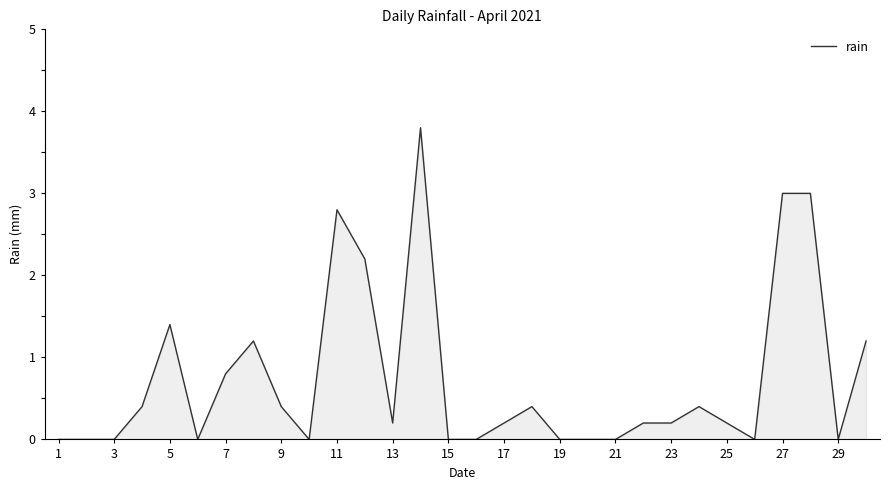

What is the maximum value shown in the chart?

3.8